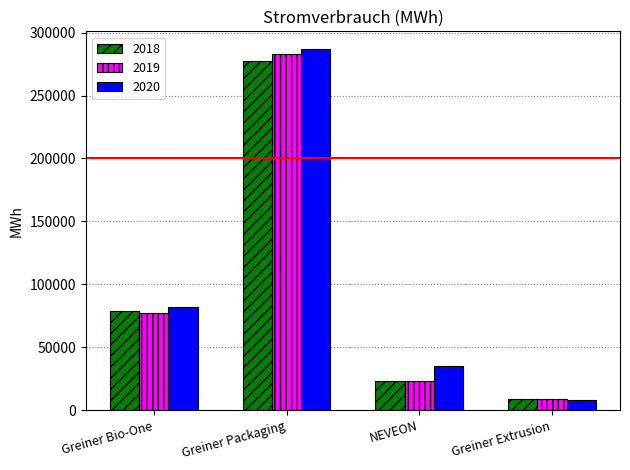

The 2019 series shows 9013 at Greiner Extrusion. True or false?

True